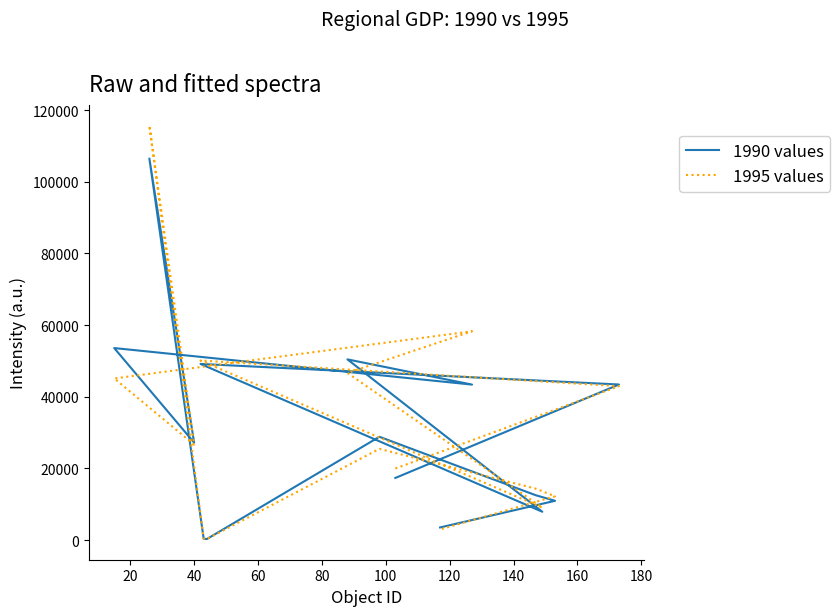

What is the label of the 3rd point from the left?

40